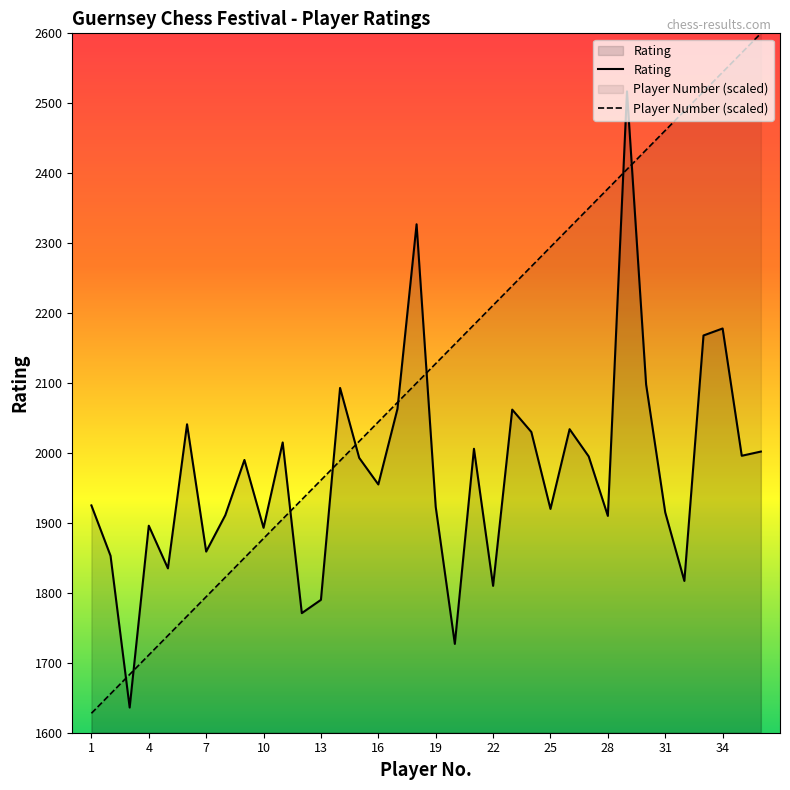

Reading left to right, what are all the values shown in this chart?

Rating: 1925.0	1853.0	1636.0	1896.0	1835.0	2041.0	1859.0	1911.0	1990.0	1893.0	2015.0	1771.0	1790.0	2093.0	1993.0	1955.0	2063.0	2327.0	1923.0	1727.0	2006.0	1810.0	2062.0	2030.0	1920.0	2034.0	1995.0	1910.0	2517.0	2098.0	1915.0	1817.0	2168.0	2178.0	1996.0	2002.0
Player Number (scaled): 1627.8	1655.6	1683.3	1711.1	1738.9	1766.7	1794.4	1822.2	1850.0	1877.8	1905.6	1933.3	1961.1	1988.9	2016.7	2044.4	2072.2	2100.0	2127.8	2155.6	2183.3	2211.1	2238.9	2266.7	2294.4	2322.2	2350.0	2377.8	2405.6	2433.3	2461.1	2488.9	2516.7	2544.4	2572.2	2600.0